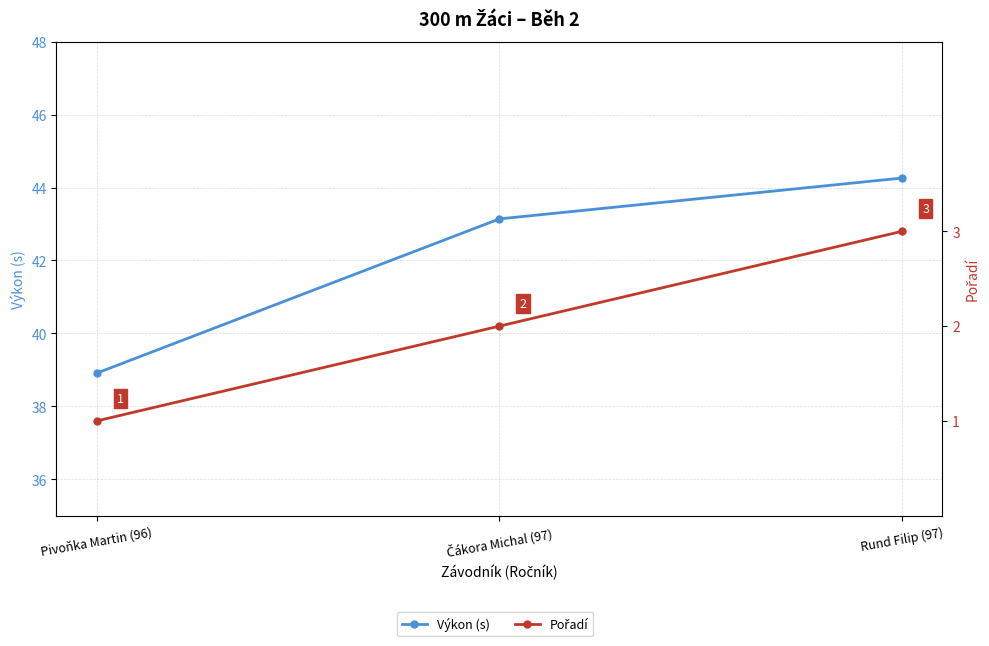

How many values in the Výkon (s) series are below 43?

1